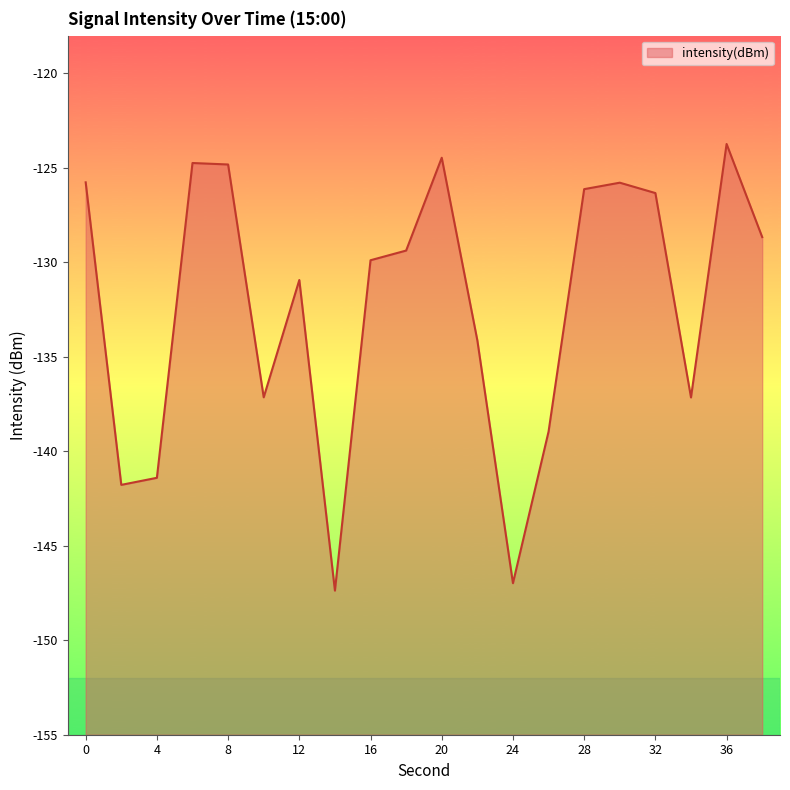

What is the average value?

-132.3